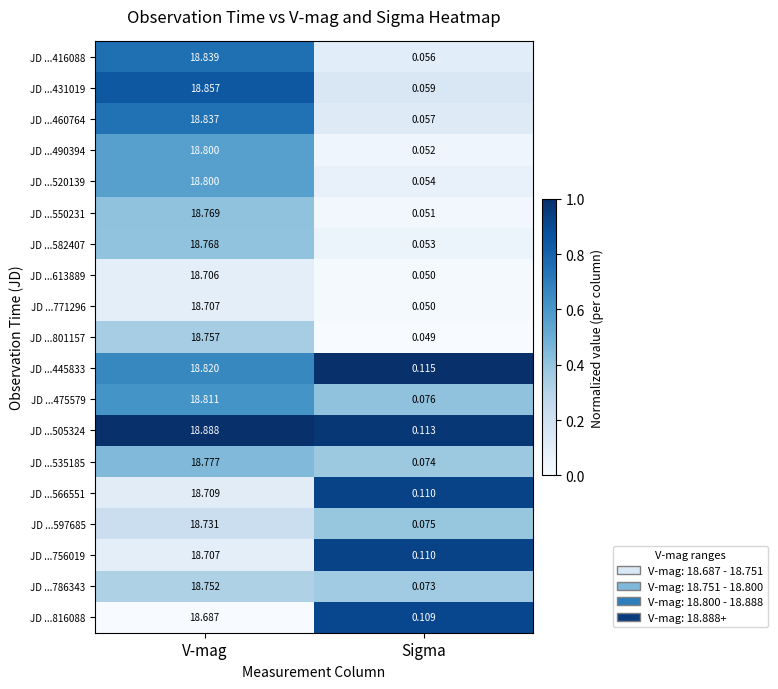

Is the value of JD ...475579 at Sigma greater than the value of JD ...613889 at Sigma?

Yes